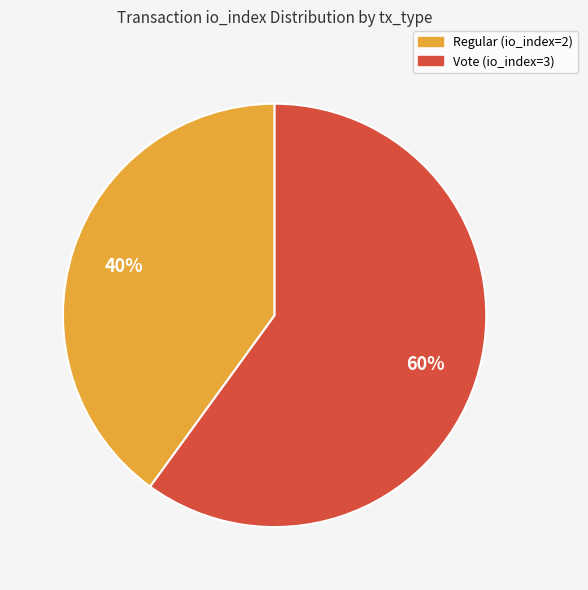

To the nearest percent, what is the combined percentage of Vote (io_index=3) and Regular (io_index=2)?

100%